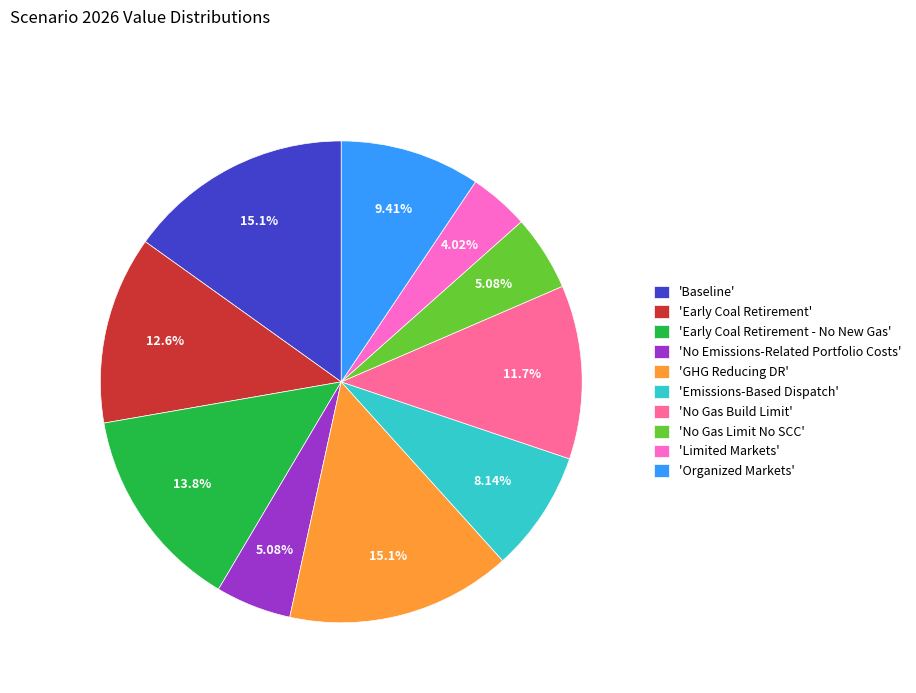

Is there any slice that represents more than half of the pie?

No